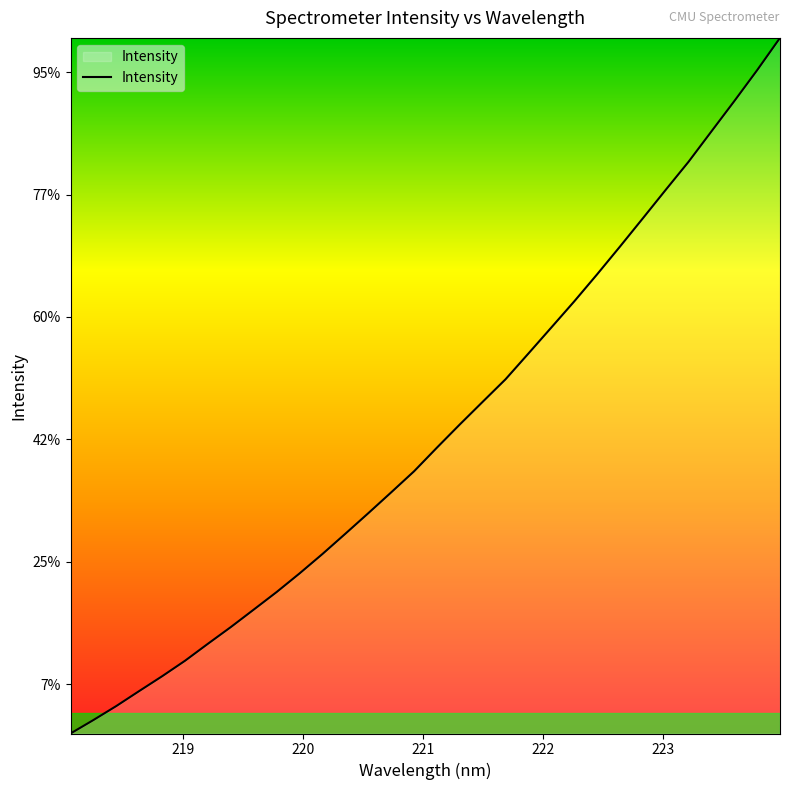

Does the chart have visible grid lines?

No